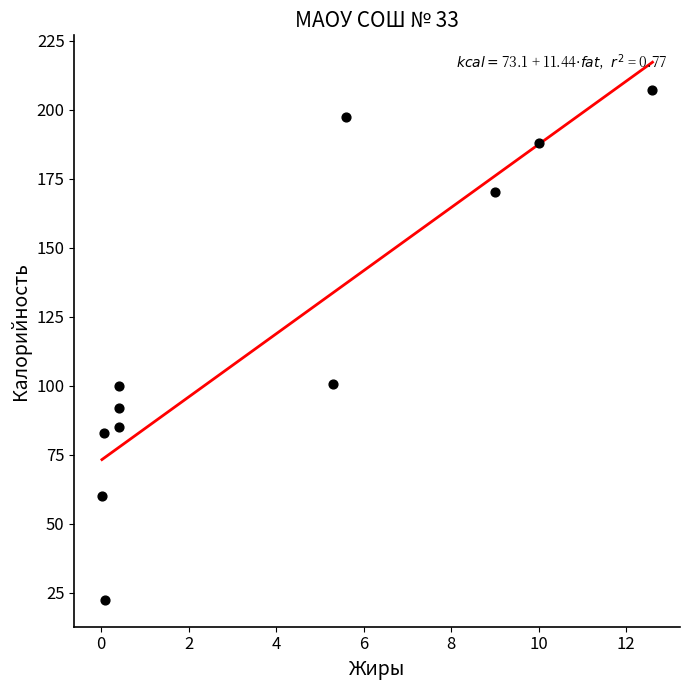

What is the average Y value?

118.7